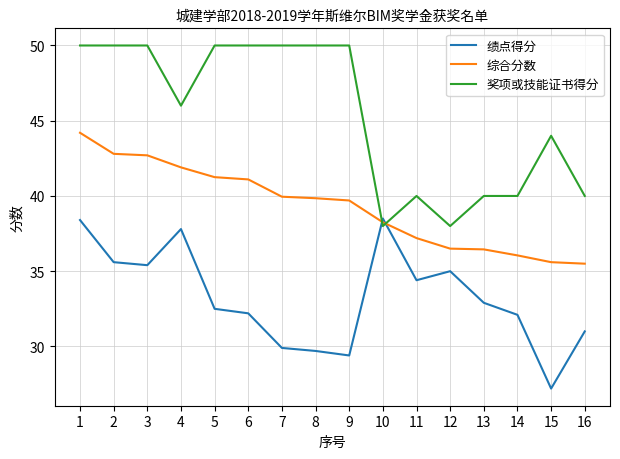

What is the spread (max minus min) of values at 11?

5.6